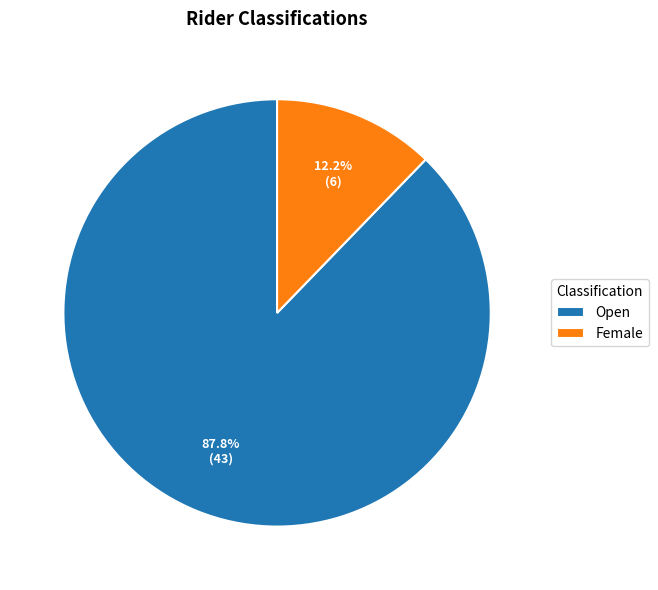

True or false: Open accounts for 76% of the total.

False